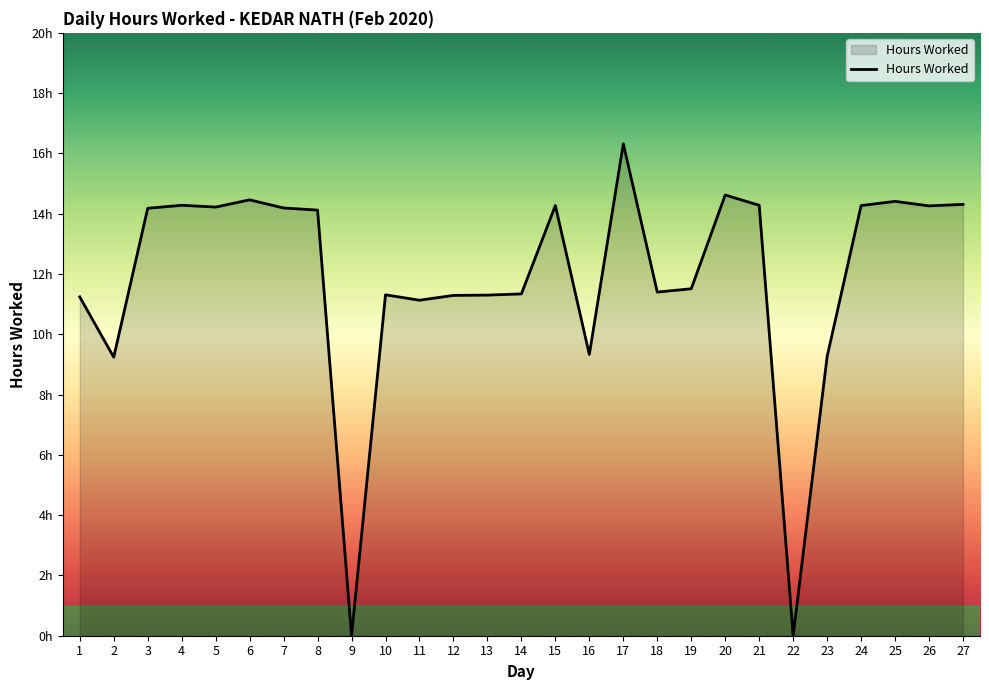

Does the chart have visible grid lines?

No